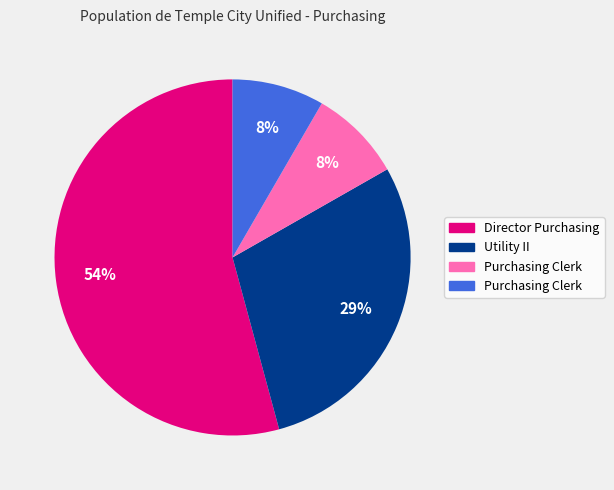

To the nearest percent, what is the difference between the largest and smallest slice percentages?

46%